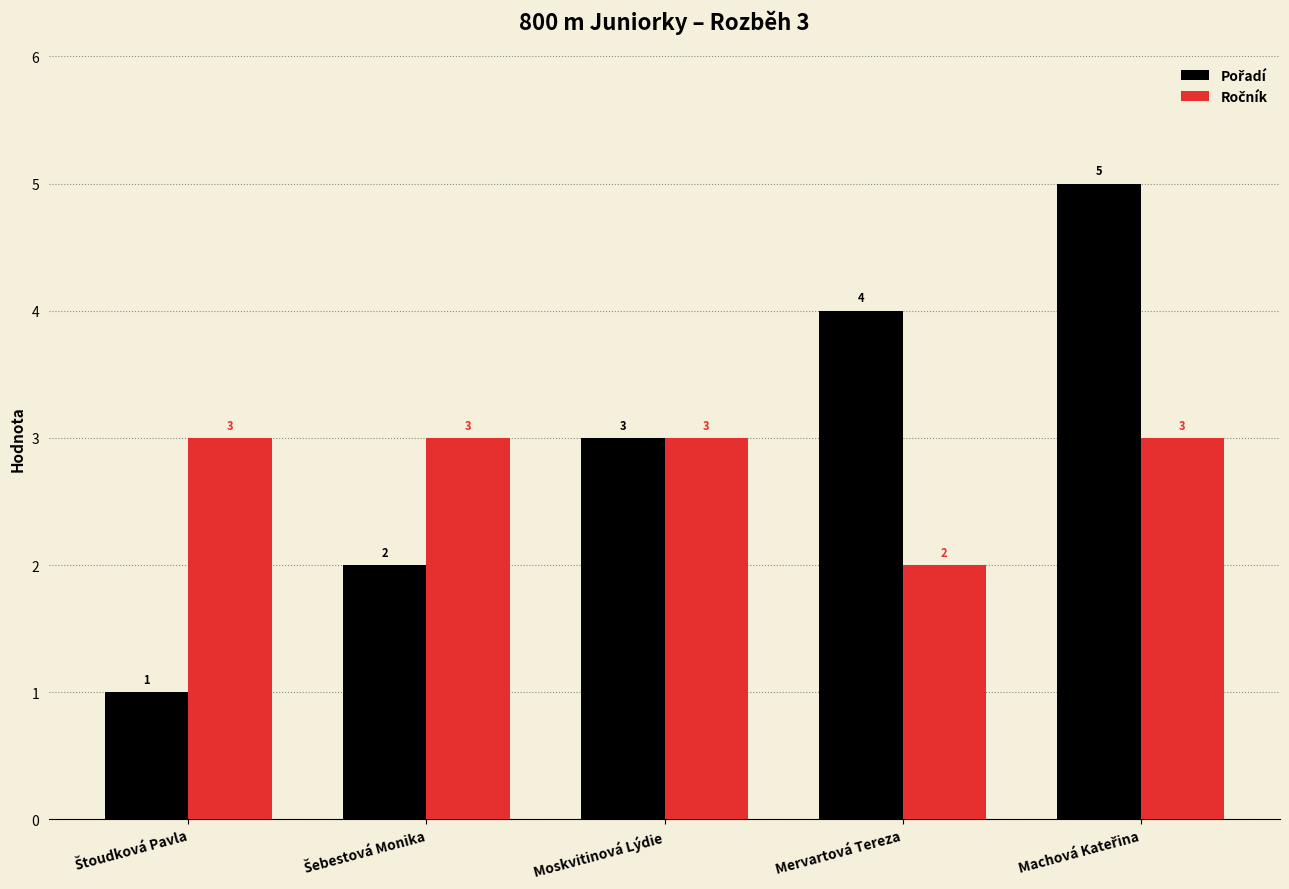

What is the maximum value shown in the chart?

5